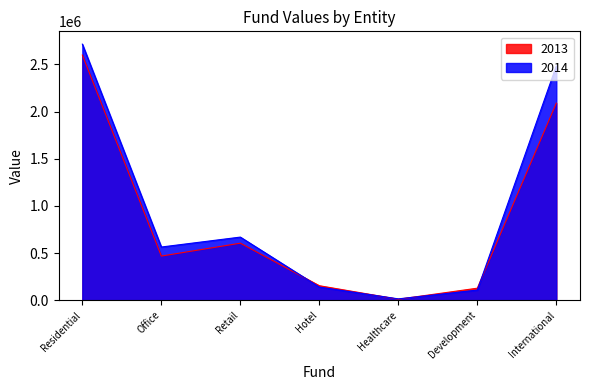

Between which two adjacent categories do 2014 and 2013 first intersect?

Retail and Hotel